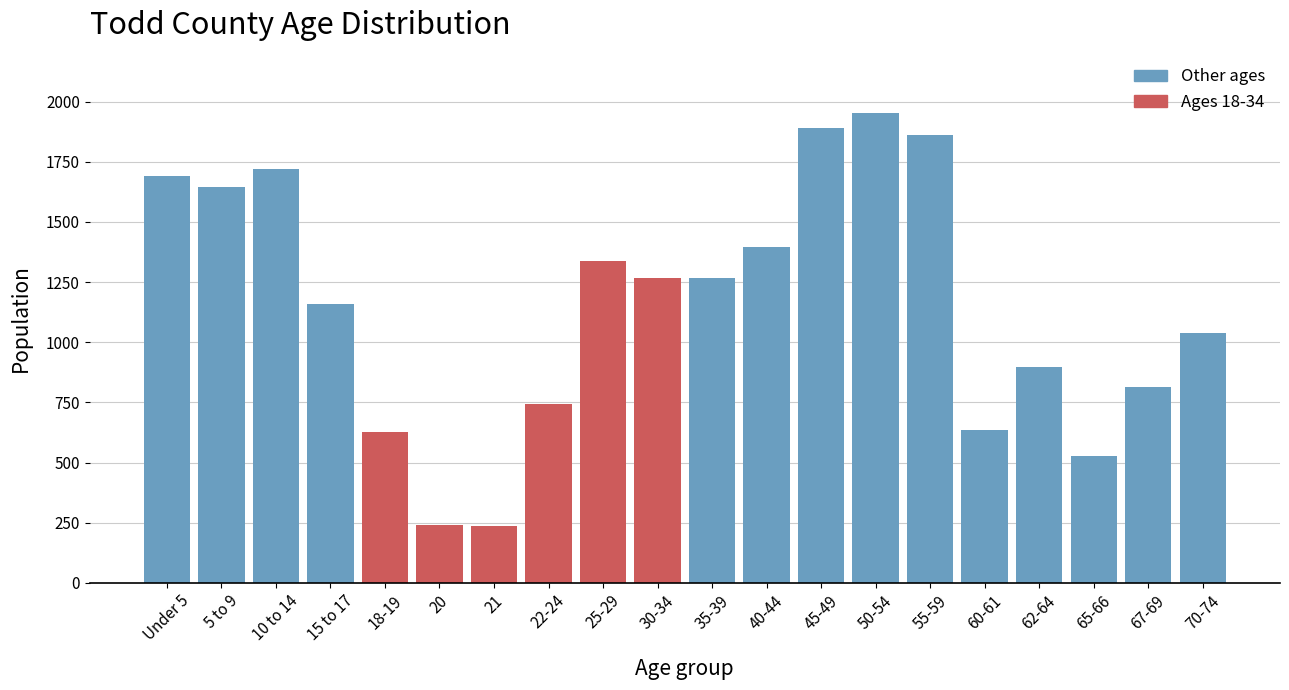

Between 22-24 and 10 to 14, which is larger?

10 to 14